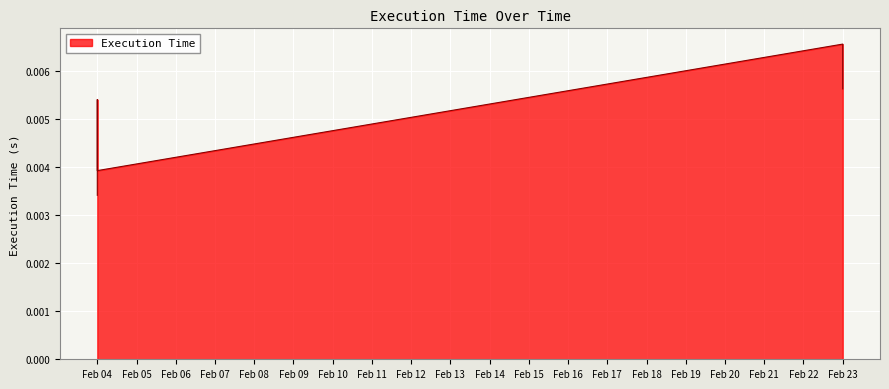

True or false: there are more than 0 points higher than both neighbors.

True